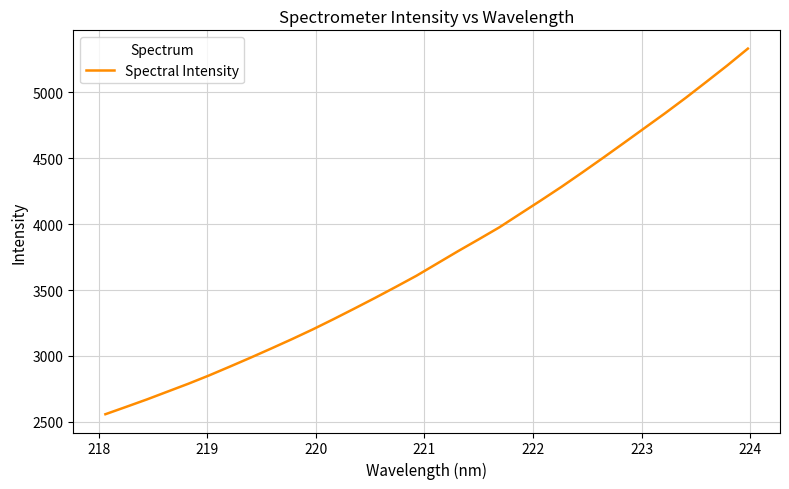

What is the difference between the maximum and minimum values?

2774.7